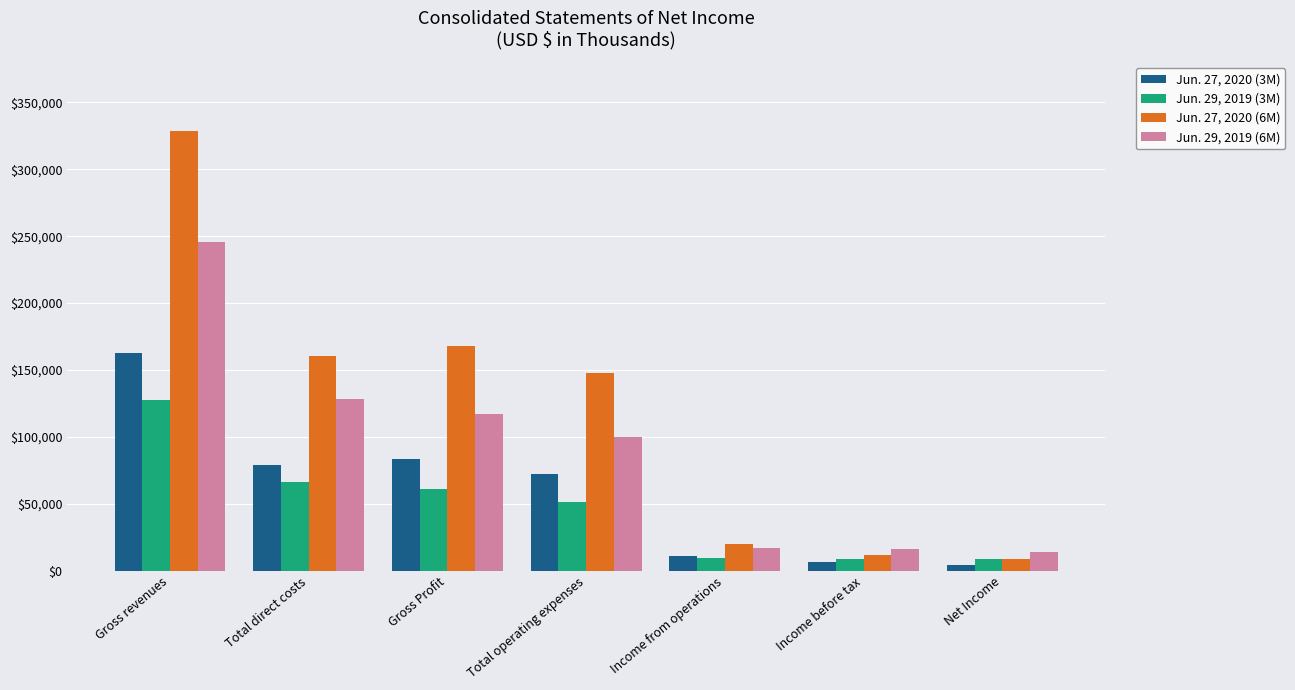

At Income from operations, list the series in order from smallest to largest.

Jun. 29, 2019 (3M), Jun. 27, 2020 (3M), Jun. 29, 2019 (6M), Jun. 27, 2020 (6M)